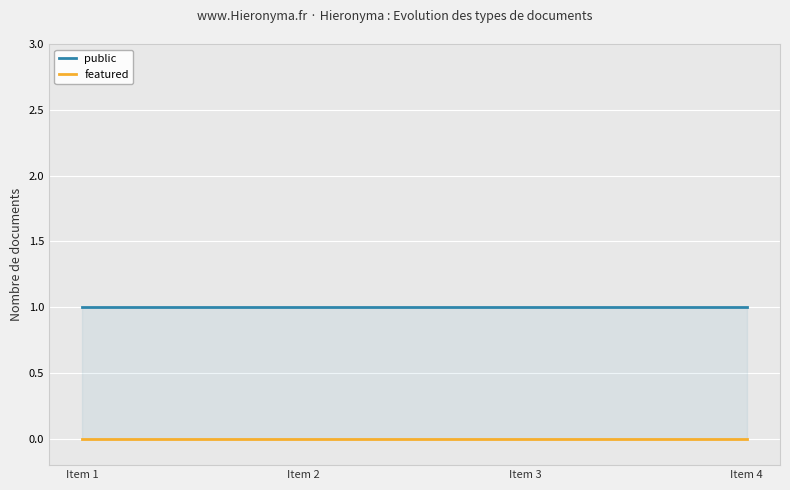

True or false: featured has more than 0 interior local peaks.

False